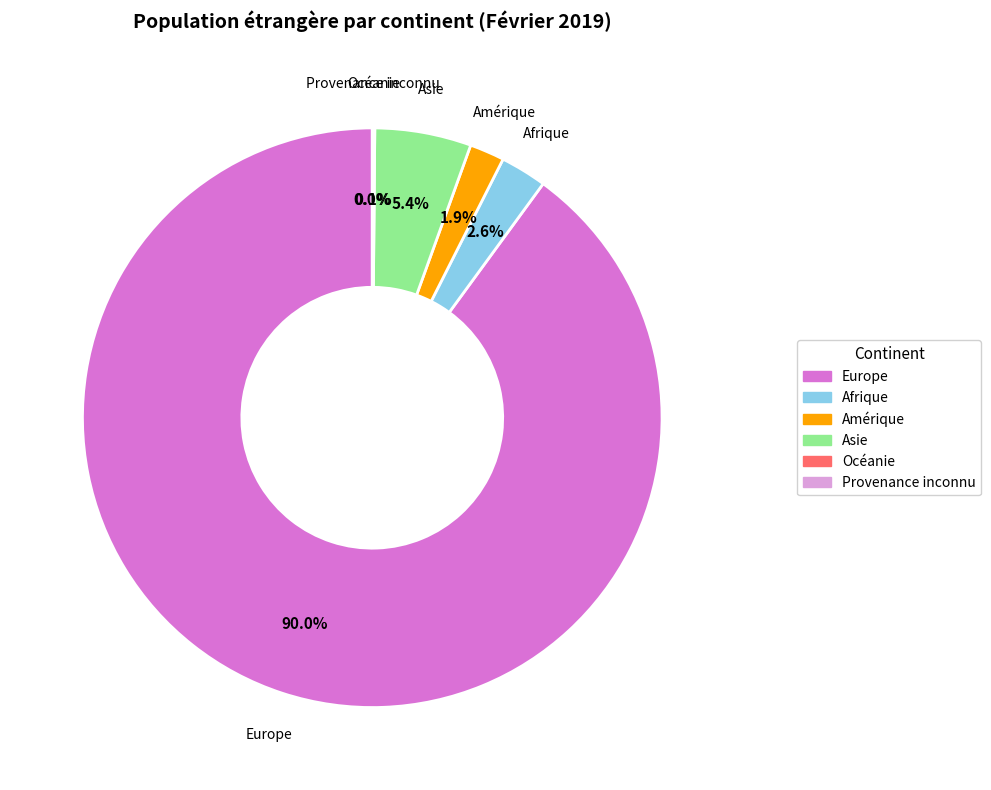

What percentage is NOT represented by Afrique?

97.4%